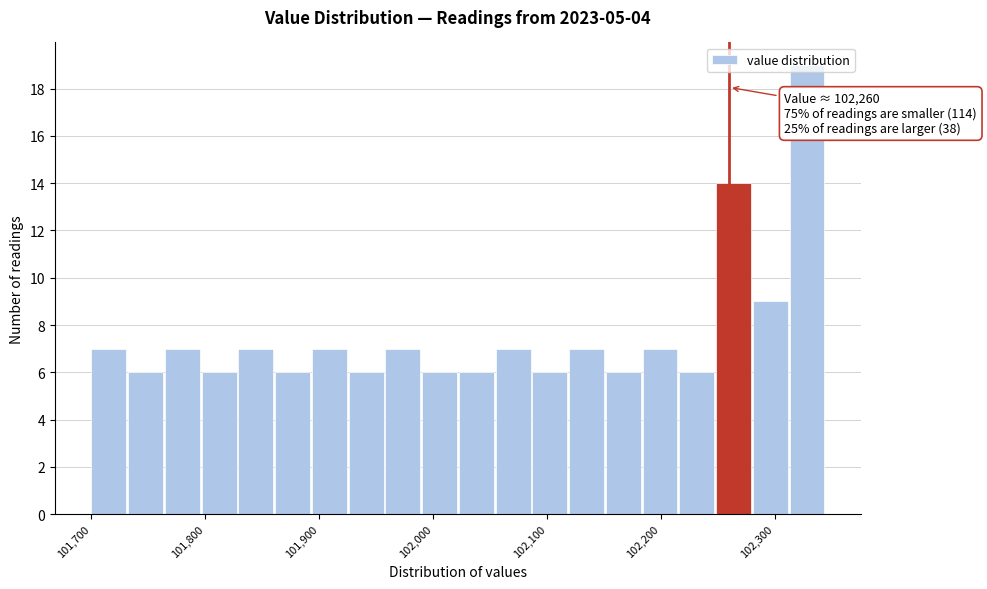

Read against the x-axis, roughly where is the centre of the tallest bar?

102330